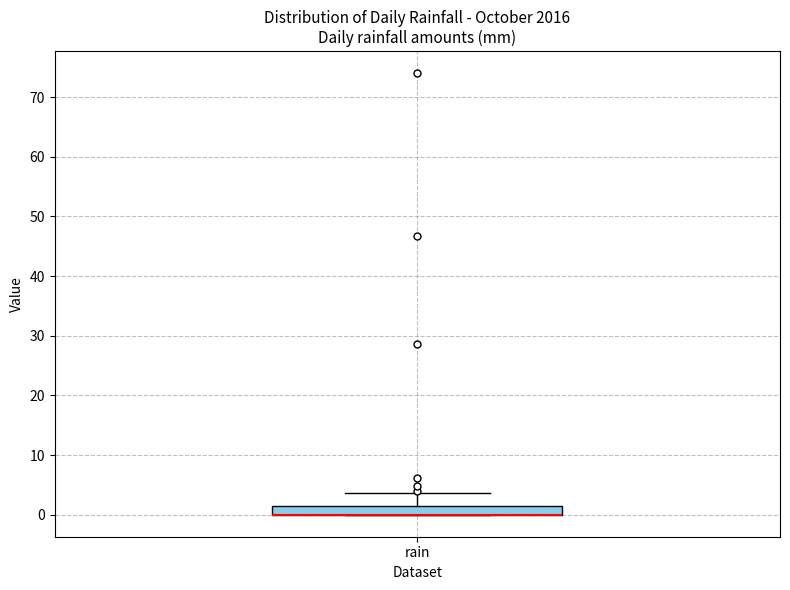

Transcribe this box plot: give where the median line is, the range the box spans, and where the two whiskers end, as read against the y-axis. The values are not printed on the chart, so give them approximately, as read against the axis.

median 0 (drawn on the box's lower edge), box 0 to 2, whiskers 0 to 4